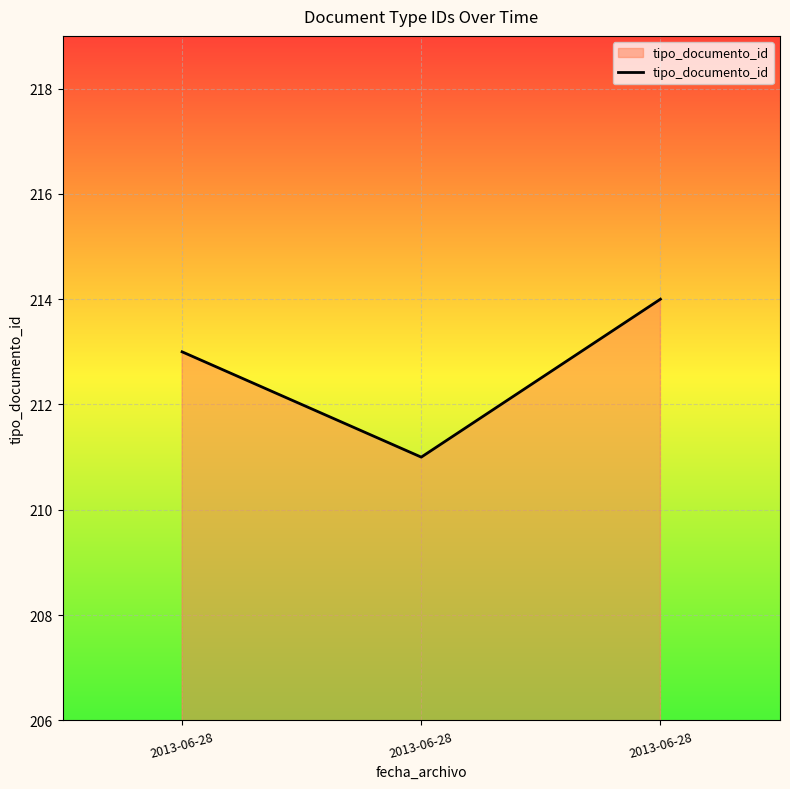

True or false: the data shows 77 at 2013-06-28.

False